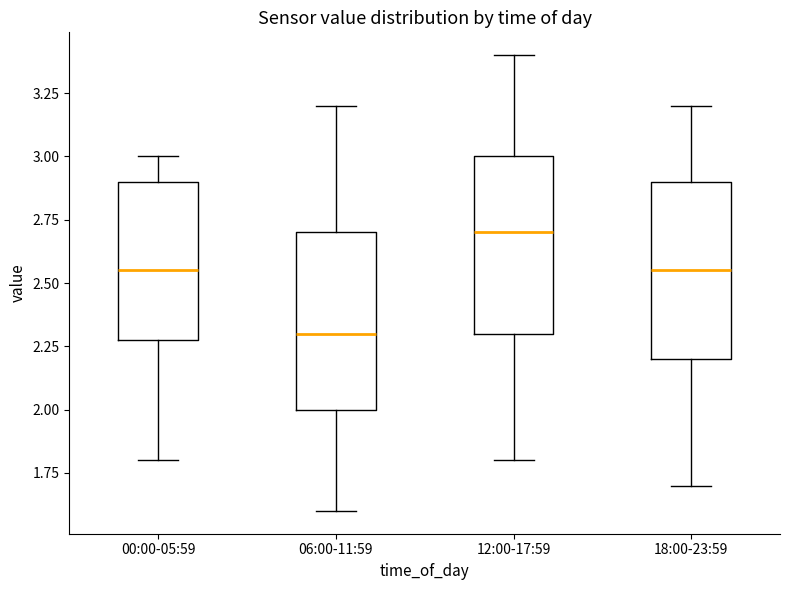

Reading left to right, transcribe this box plot: for each box, give where its median line is, the range the box spans, and where its two whiskers end, as read against the y-axis. The values are not printed on the chart, so give them approximately, as read against the axis.

00:00-05:59: median 2.55, box 2.30 to 2.90, whiskers 1.80 to 3.00
06:00-11:59: median 2.30, box 2.00 to 2.70, whiskers 1.60 to 3.20
12:00-17:59: median 2.70, box 2.30 to 3.00, whiskers 1.80 to 3.40
18:00-23:59: median 2.55, box 2.20 to 2.90, whiskers 1.70 to 3.20